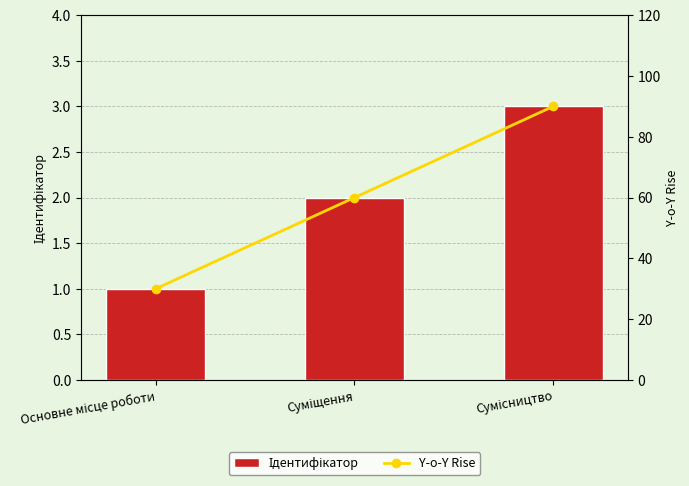

What is the difference between the highest and lowest values at Основне місце роботи?

29